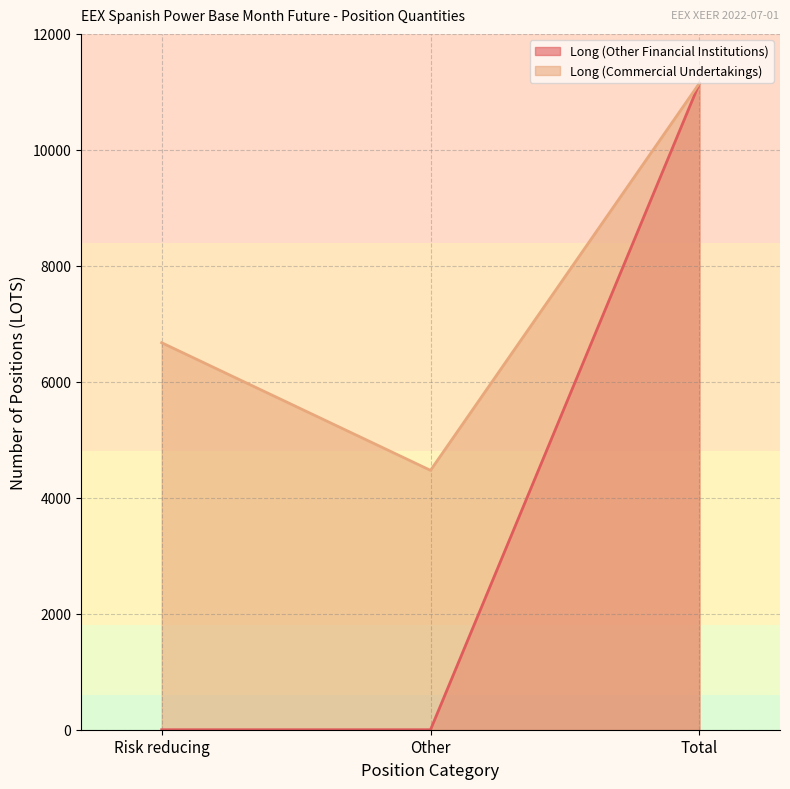

Rank the categories by Long (Other Financial Institutions) value from highest to lowest.

Total, Risk reducing, Other